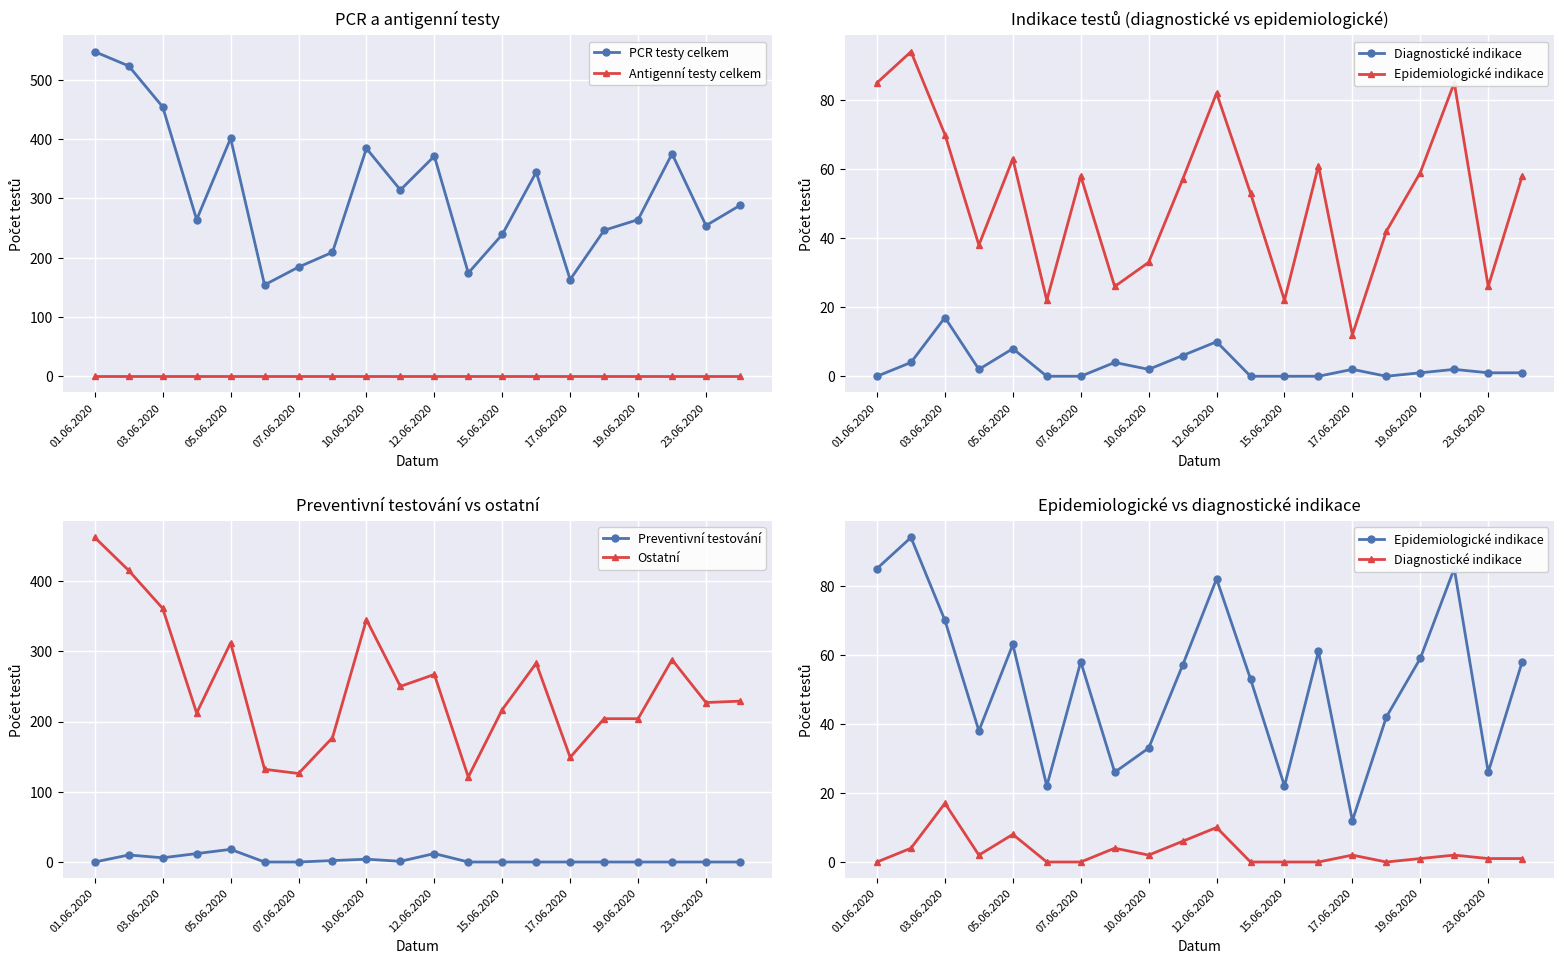

What is the label of the 20th point from the right?

01.06.2020